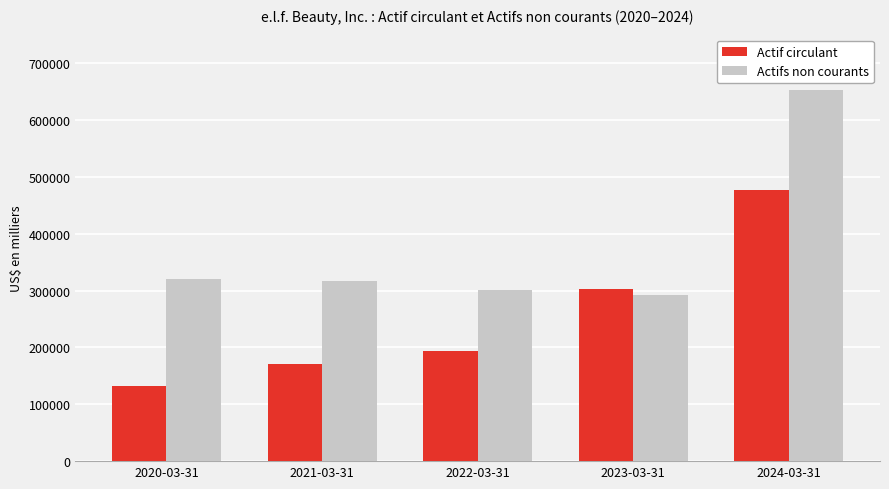

True or false: Actifs non courants has a value of 420043 at 2021-03-31.

False